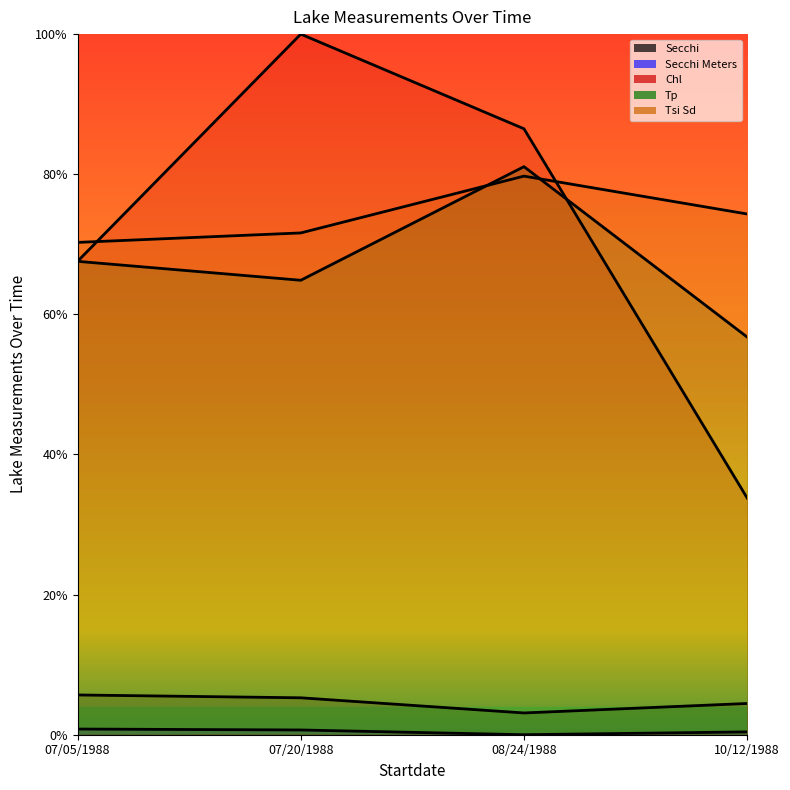

What is the sum of all Tsi Sd values?

295.9